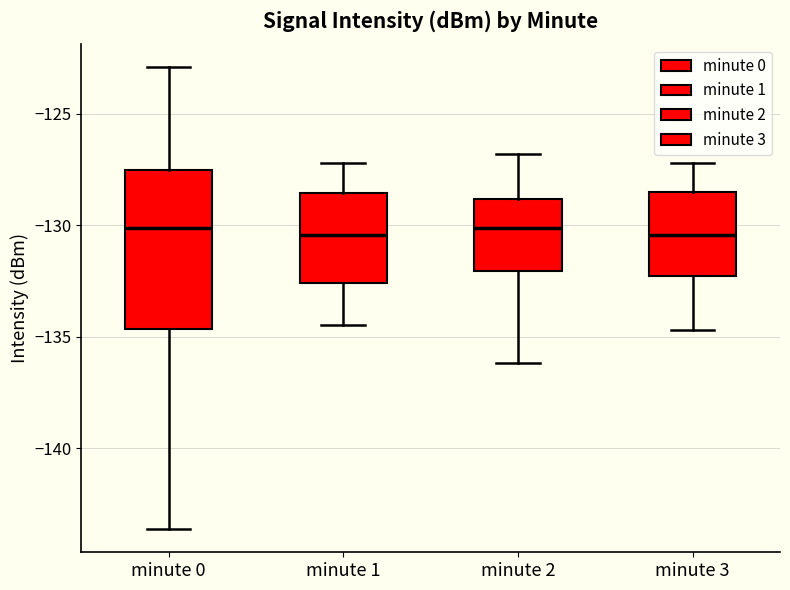

Reading left to right, read every box against the y-axis: the position of its median line, the range the box covers, and the ends of its whiskers. The values are not printed on the chart, so give them approximately, as read against the axis.

minute 0: median -130.0, box -134.5 to -127.5, whiskers -143.5 to -123.0
minute 1: median -130.5, box -132.5 to -128.5, whiskers -134.5 to -127.0
minute 2: median -130.0, box -132.0 to -129.0, whiskers -136.0 to -127.0
minute 3: median -130.5, box -132.5 to -128.5, whiskers -134.5 to -127.0